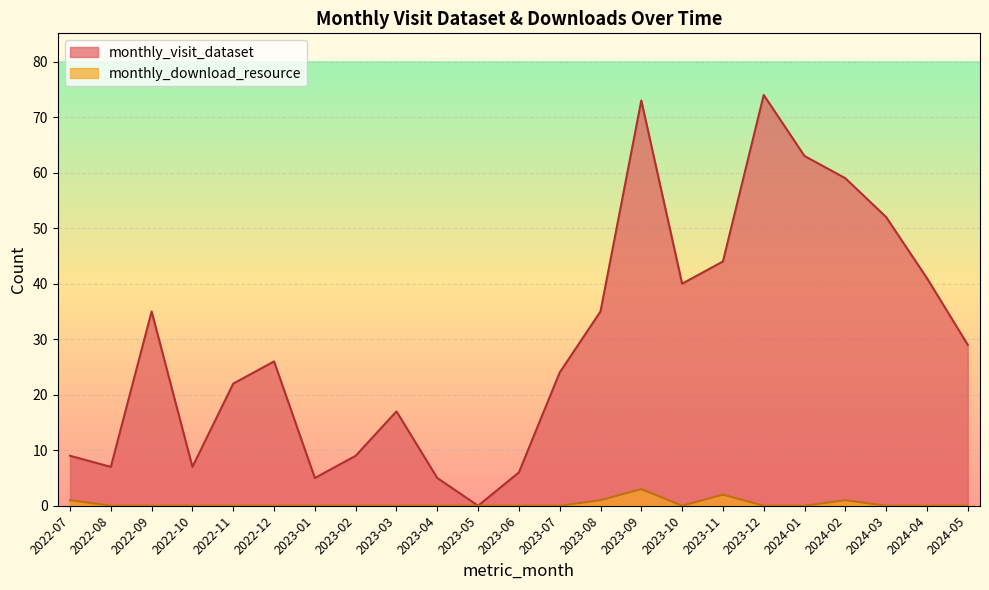

How many lines are shown in the chart?

2